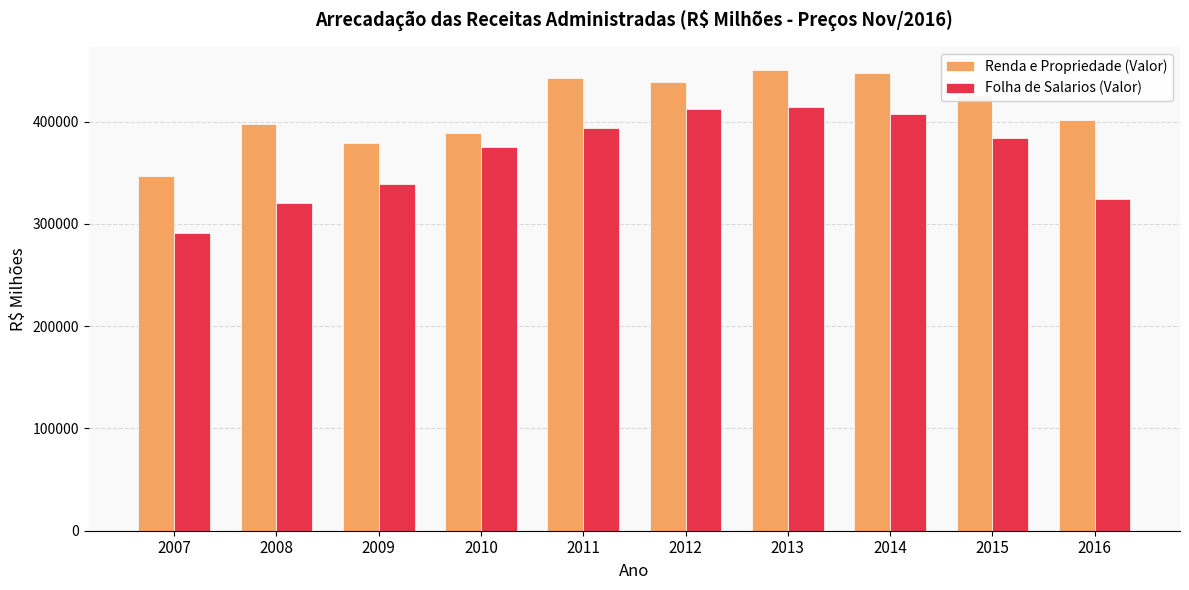

Between 2007 and 2016, which series saw the biggest shift?

Renda e Propriedade (Valor)